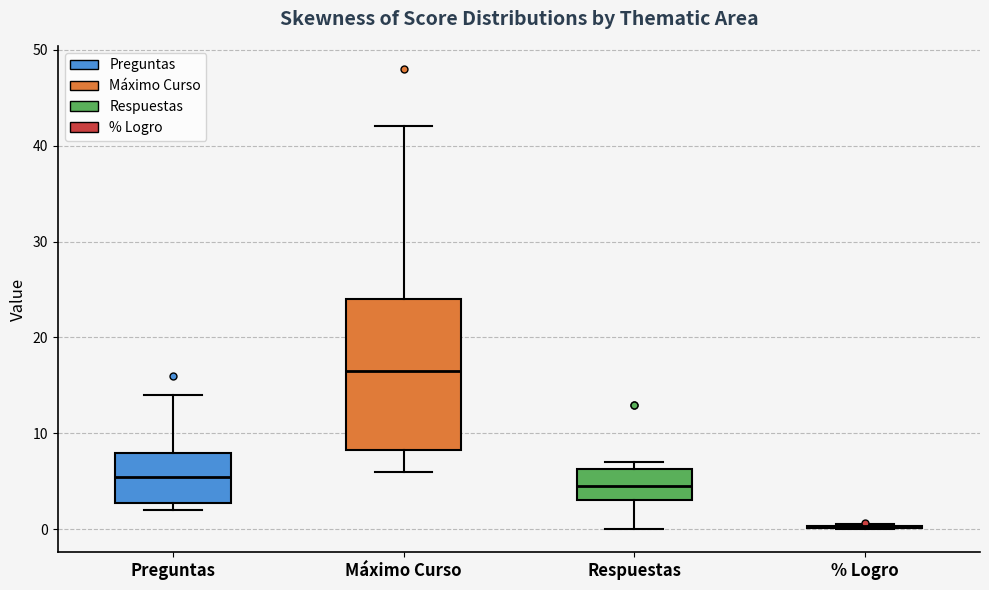

Reading left to right, transcribe this box plot: for each box, give where its median line is, the range the box spans, and where its two whiskers end, as read against the y-axis. The values are not printed on the chart, so give them approximately, as read against the axis.

Preguntas: median 6, box 3 to 8, whiskers 2 to 14
Máximo Curso: median 17, box 8 to 24, whiskers 6 to 42
Respuestas: median 5, box 3 to 6, whiskers 0 to 7
% Logro: box collapsed to a line at 0, whiskers 0 to 1